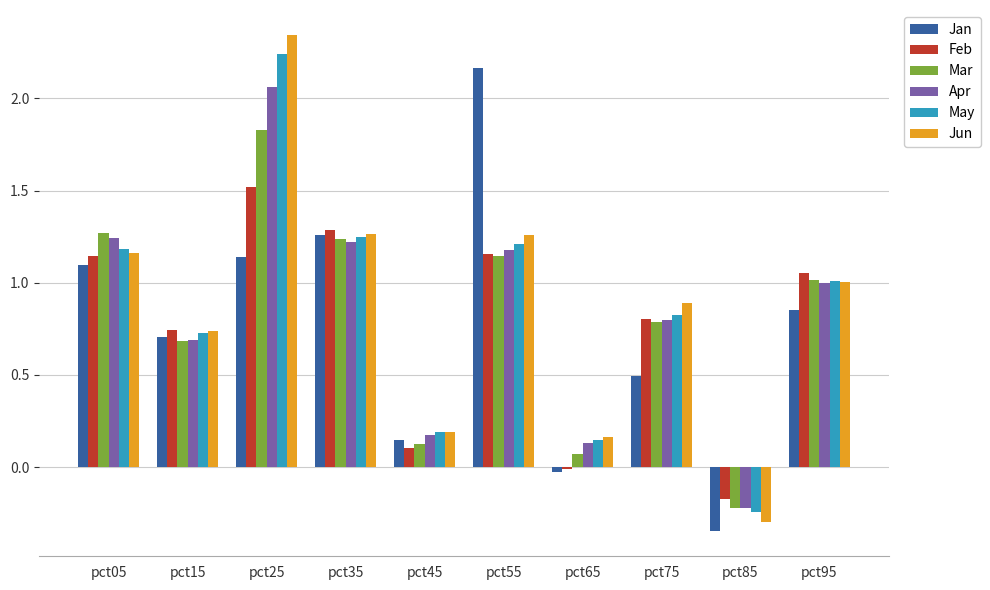

Which category has the lowest value in the May series?

pct85